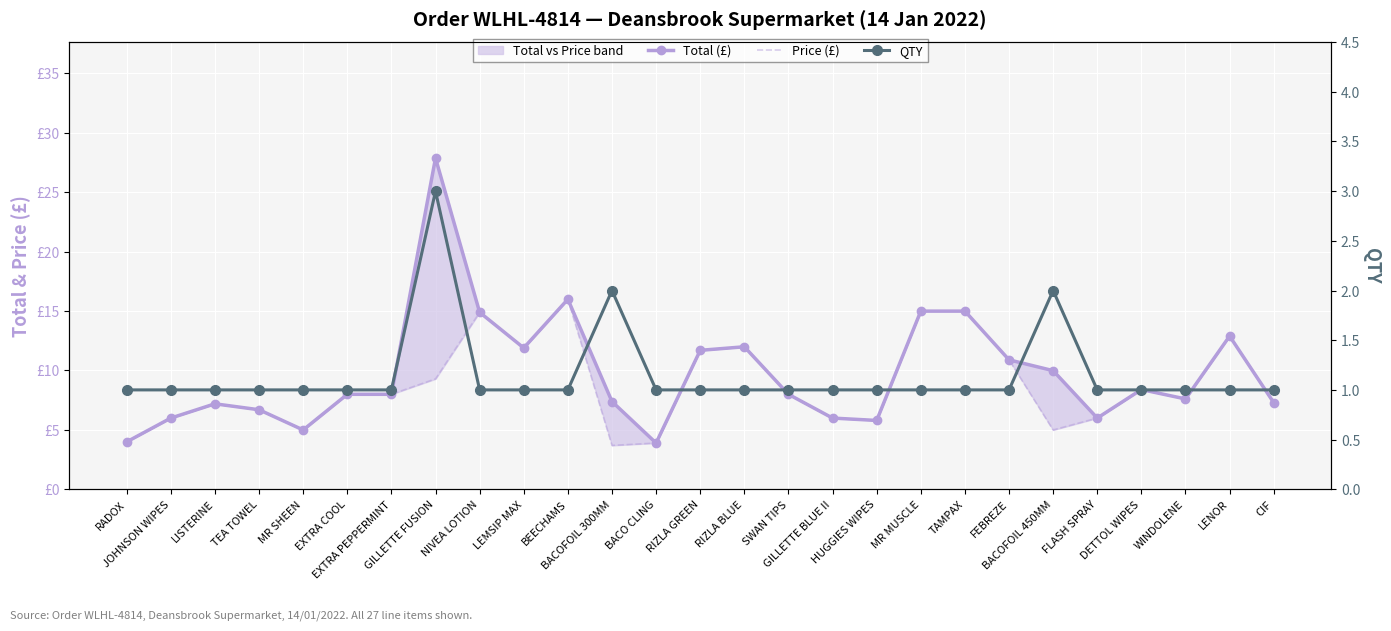

At which label does Total (£) reach its minimum?

BACO CLING